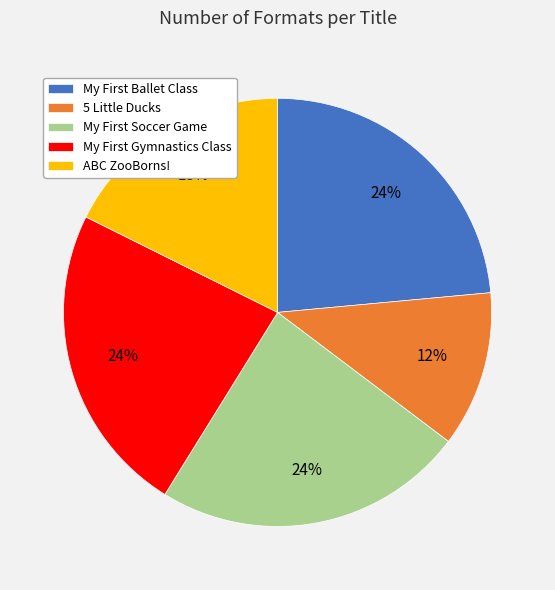

How many segments does this pie chart have?

5